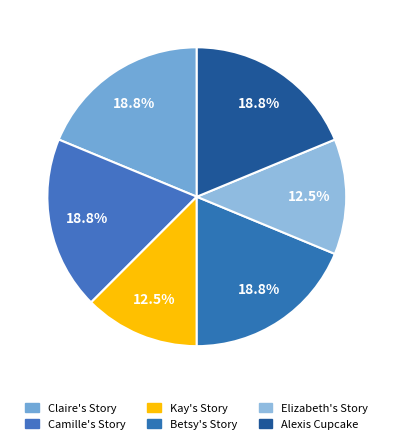

Count the number of slices in the pie.

6